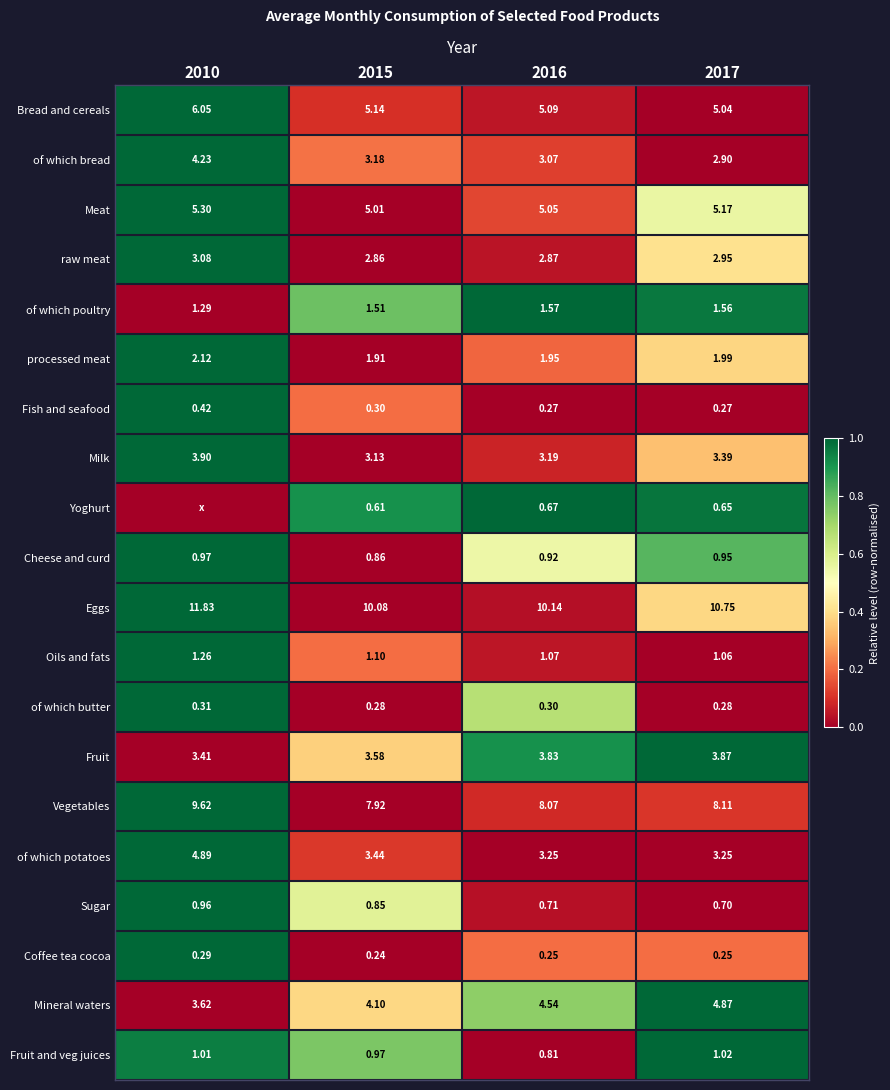

Which series changed the most between 2016 and 2017?

Eggs